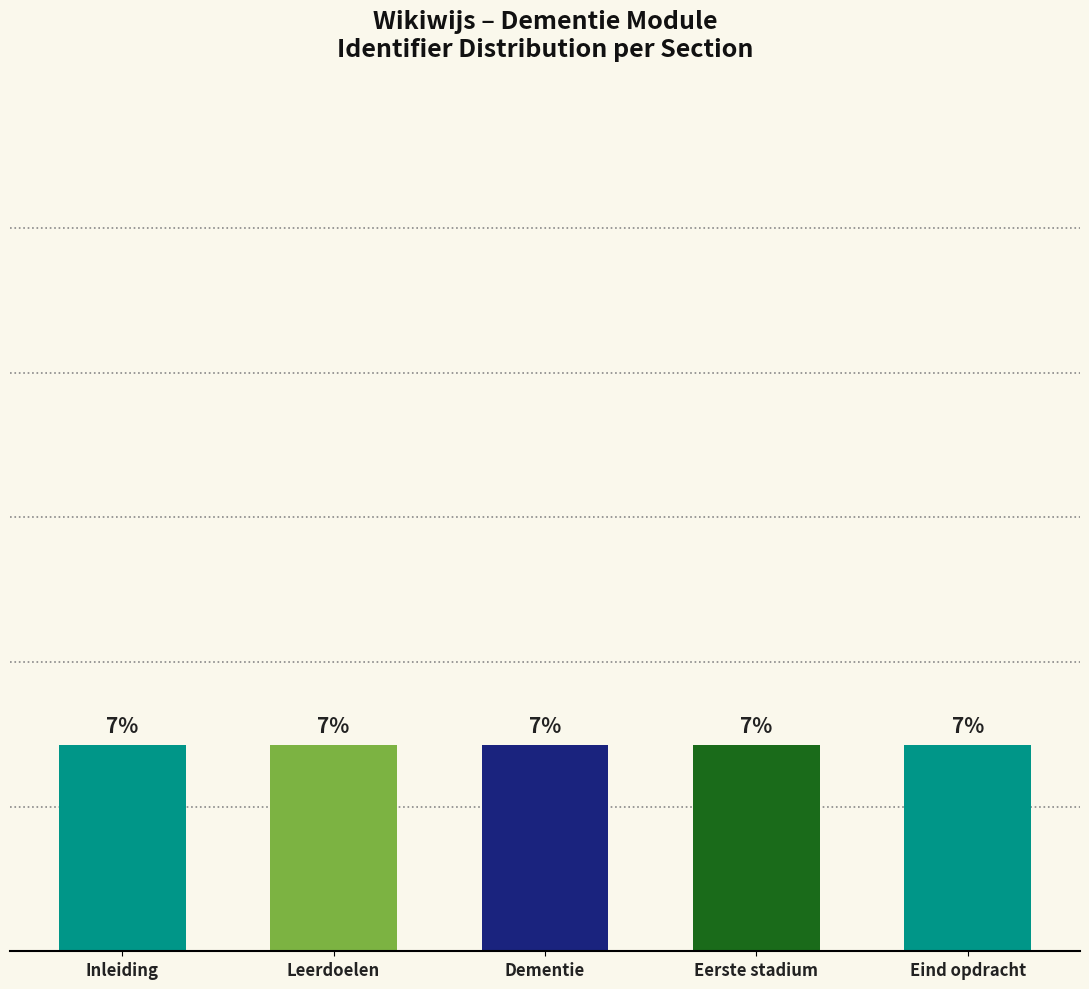

The value at Dementie is 7.1. True or false?

True